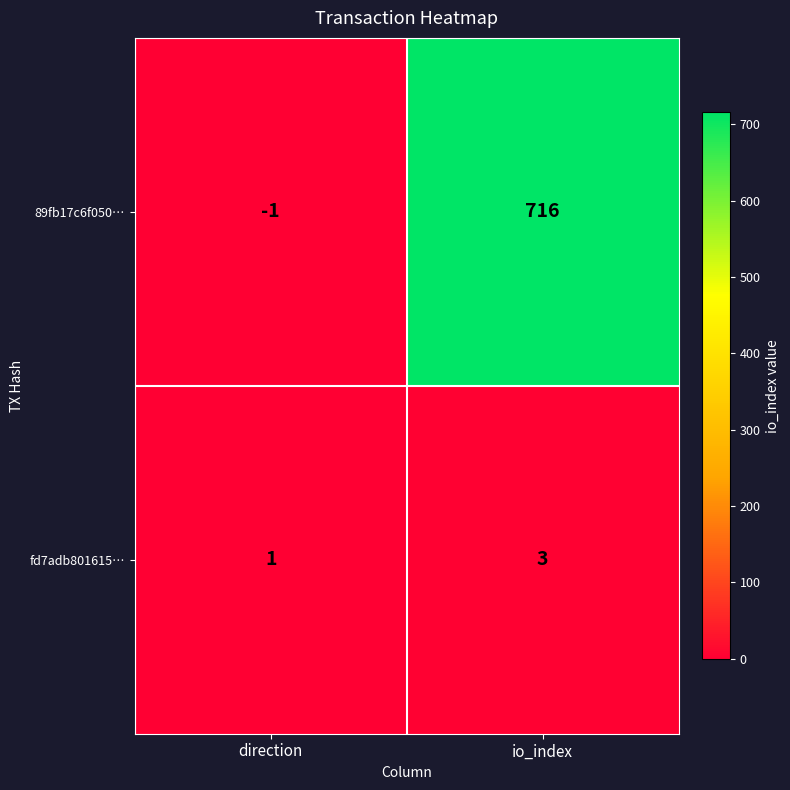

Which series has the largest range (max minus min)?

89fb17c6f050…